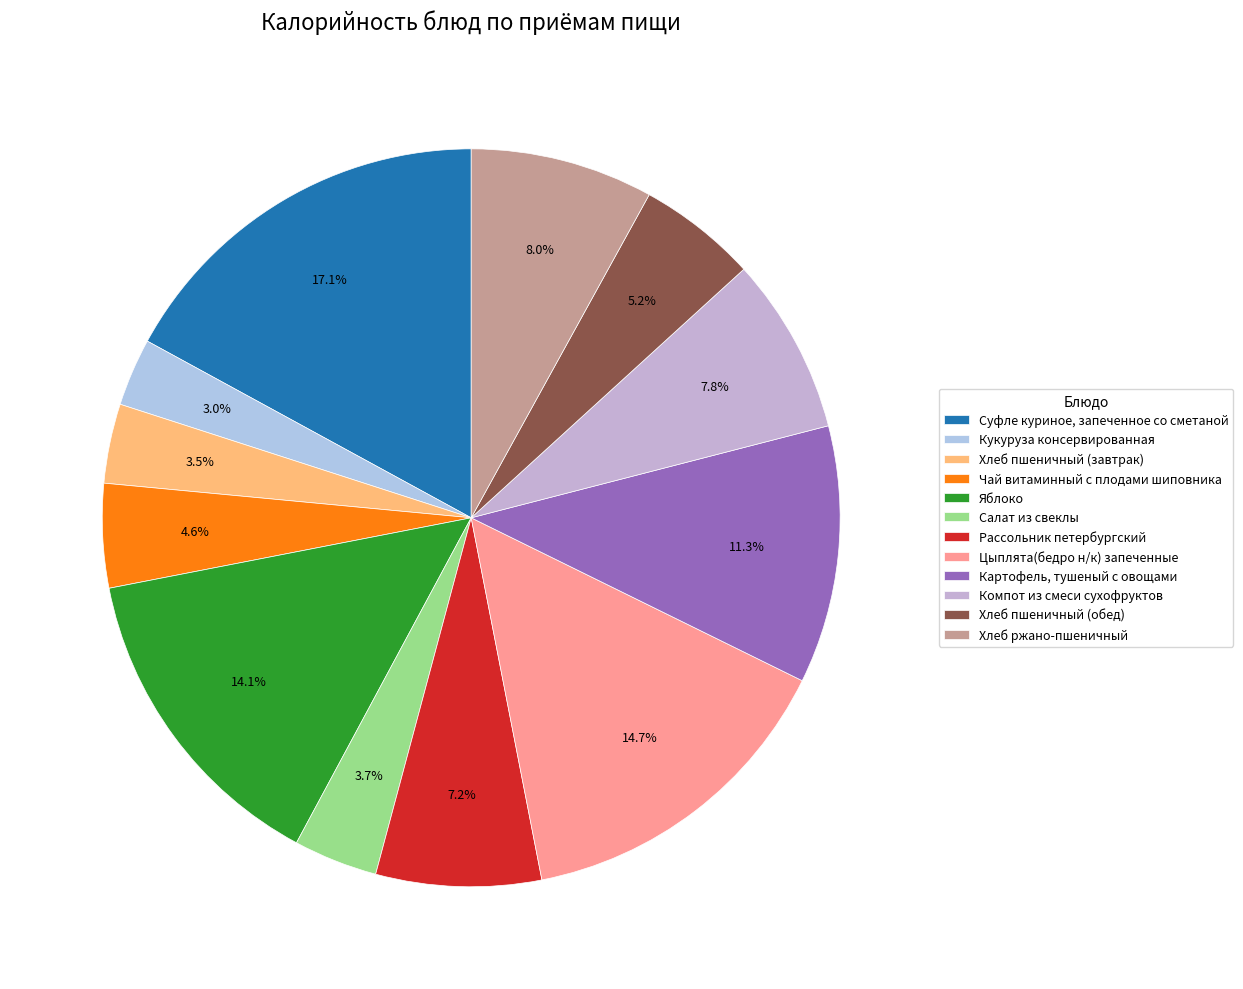

Which category has the smallest portion of the pie?

Кукуруза консервированная